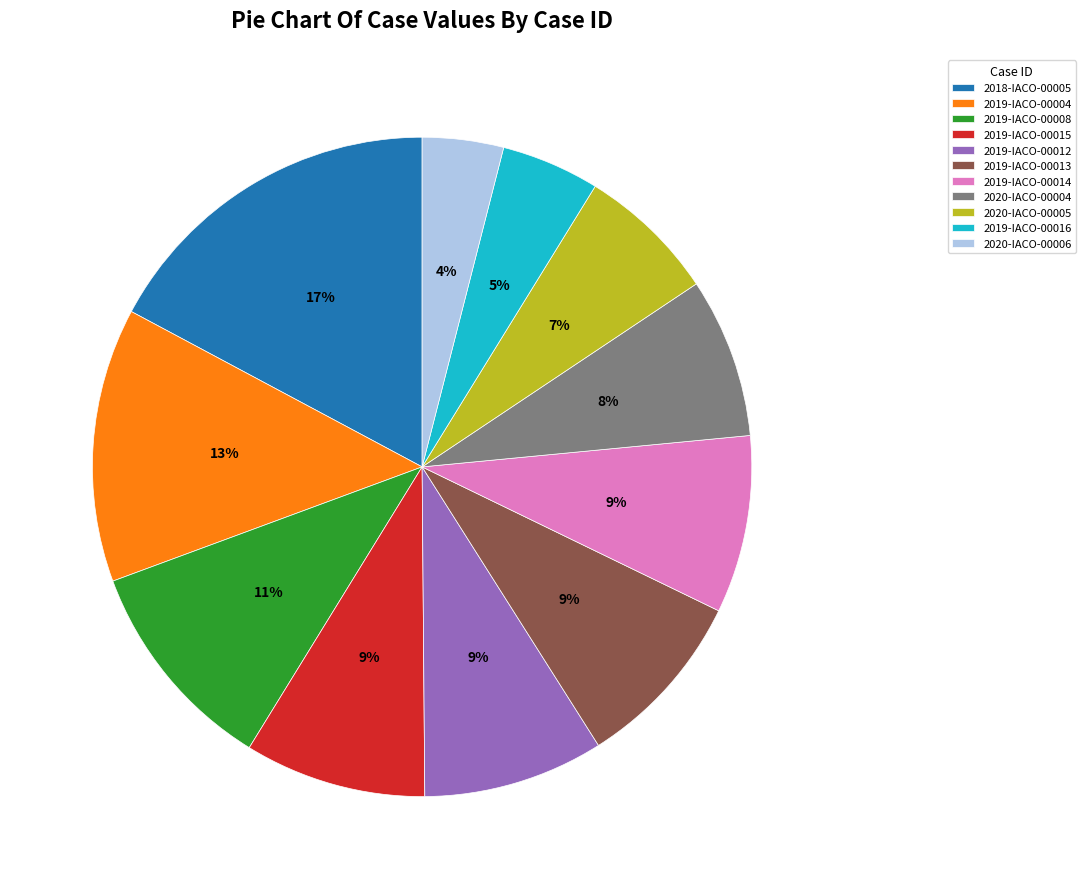

To the nearest percent, what is the combined percentage of 2020-IACO-00006 and 2019-IACO-00014?

13%